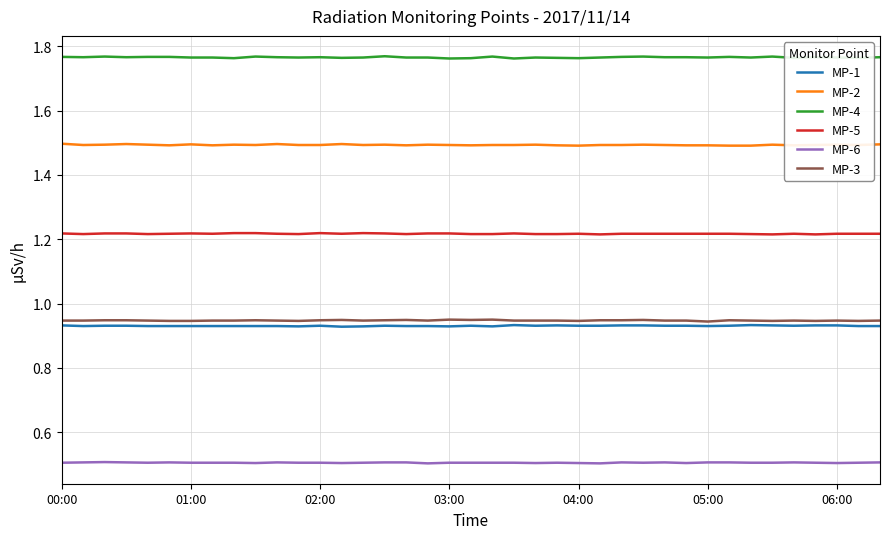

What is the minimum value shown in the chart?

0.5